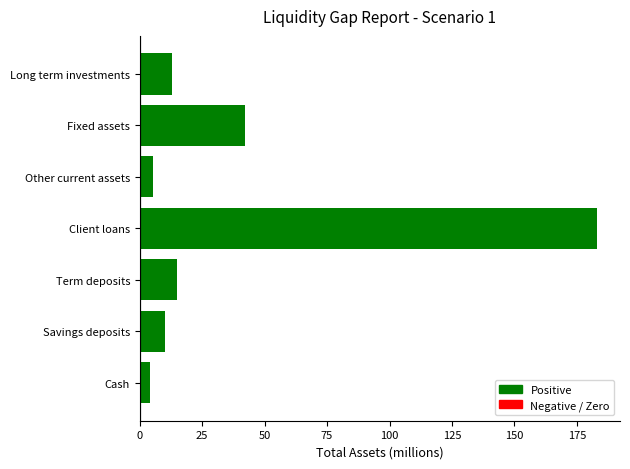

What is the value of the 6th bar from the left?

42.3